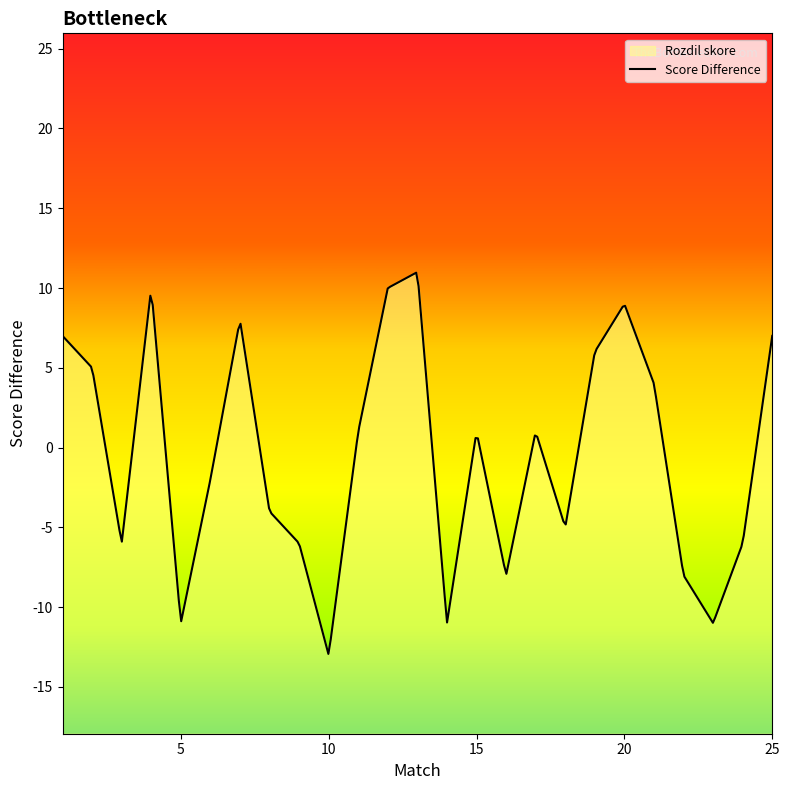

What is the difference between the values at 12 and 11?

9